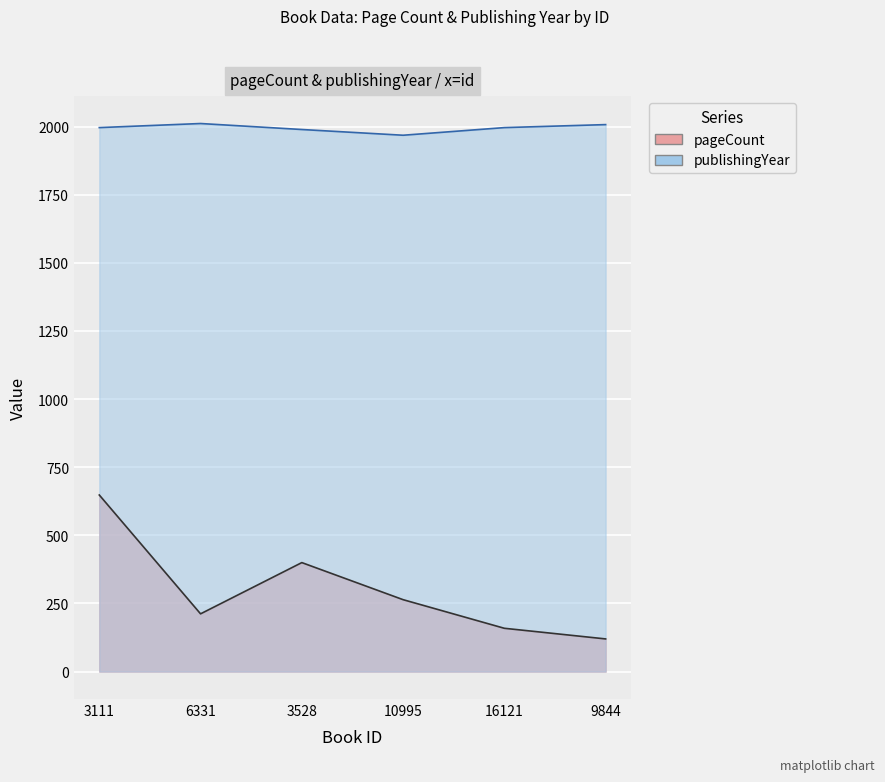

What is the total value across all series at 10995?

2232